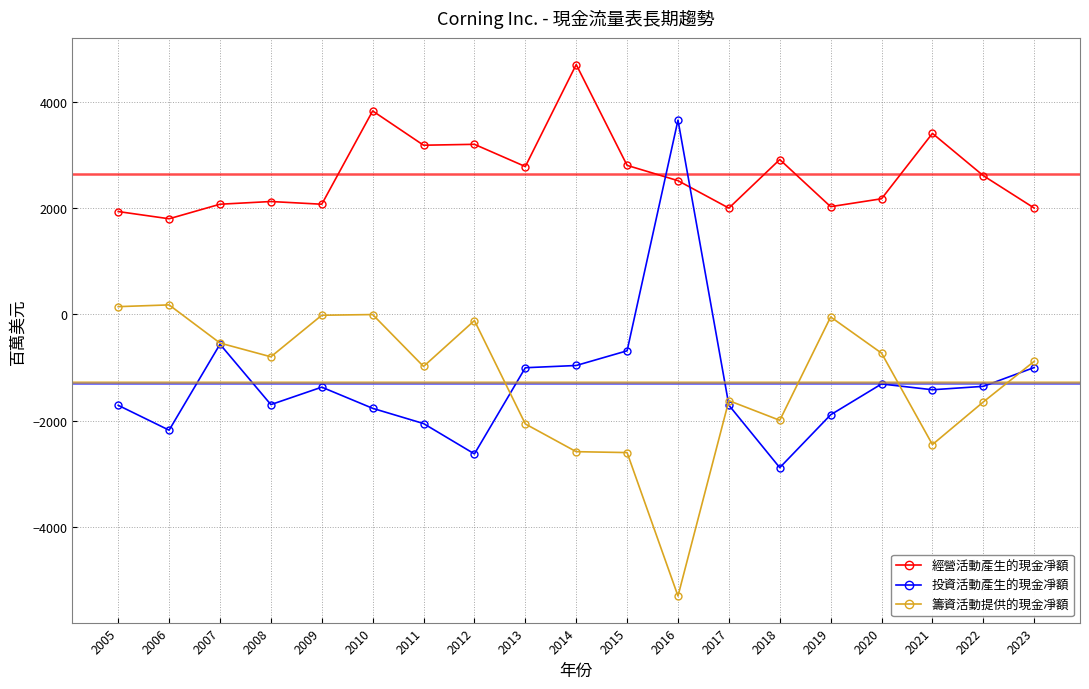

Does the chart have visible grid lines?

Yes